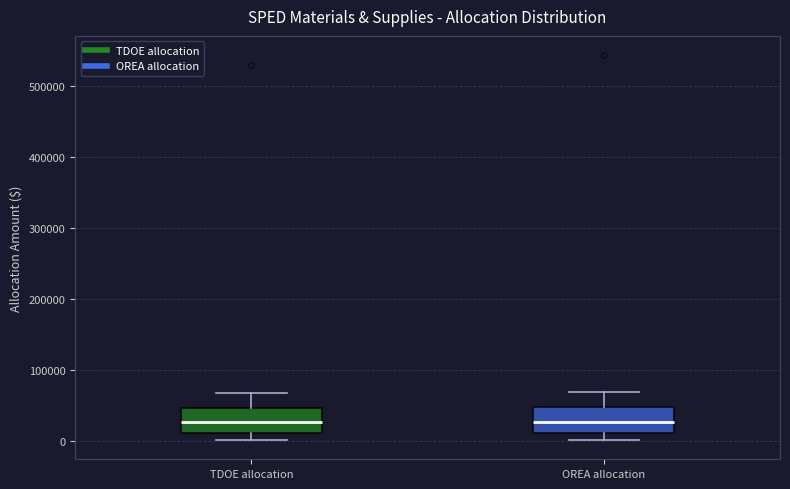

Where does the median line of the box for OREA allocation sit on the y-axis? The values are not printed on the chart, so give them approximately, as read against the axis.

30000